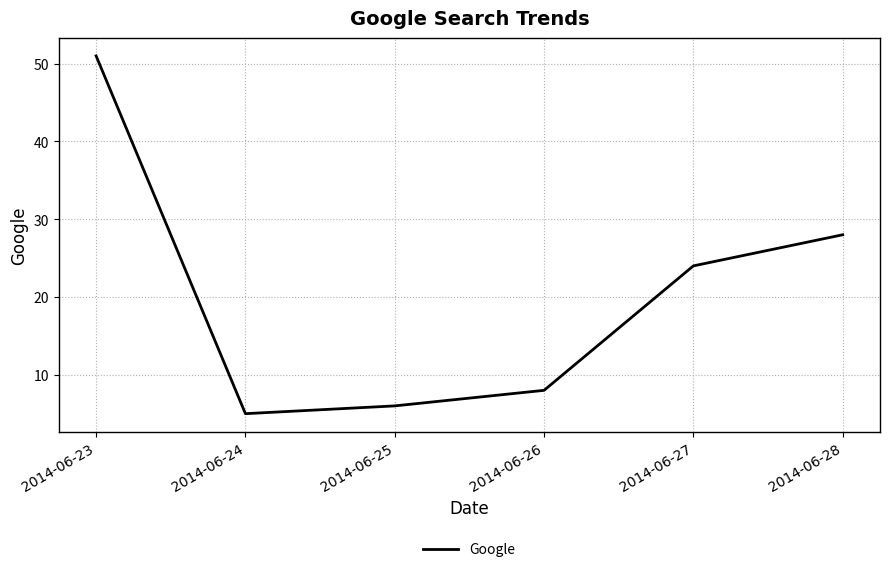

Reading right to left, list all the values displayed in this chart.

2014-06-28=28	2014-06-27=24	2014-06-26=8	2014-06-25=6	2014-06-24=5	2014-06-23=51